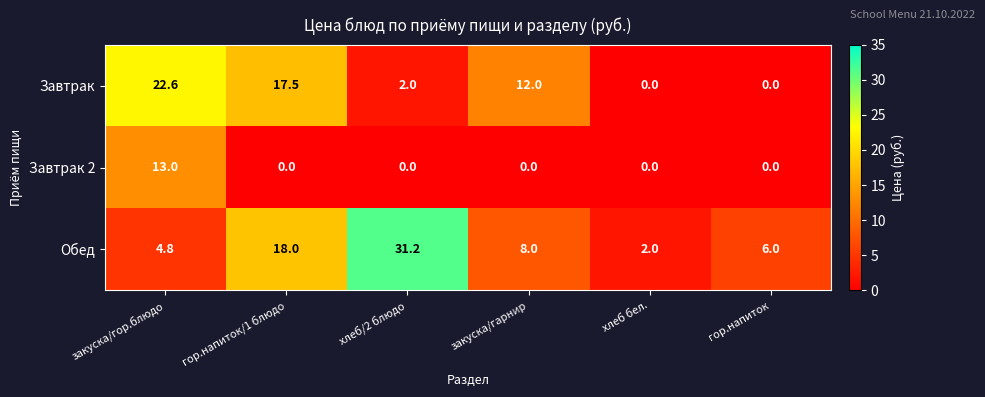

Reading left to right, list all the values displayed in this chart.

Завтрак: закуска/гор.блюдо=22.6	гор.напиток/1 блюдо=17.5	хлеб/2 блюдо=2.0	закуска/гарнир=12.0	хлеб бел.=0.0	гор.напиток=0.0
Завтрак 2: закуска/гор.блюдо=13.0	гор.напиток/1 блюдо=0.0	хлеб/2 блюдо=0.0	закуска/гарнир=0.0	хлеб бел.=0.0	гор.напиток=0.0
Обед: закуска/гор.блюдо=4.8	гор.напиток/1 блюдо=18.0	хлеб/2 блюдо=31.2	закуска/гарнир=8.0	хлеб бел.=2.0	гор.напиток=6.0